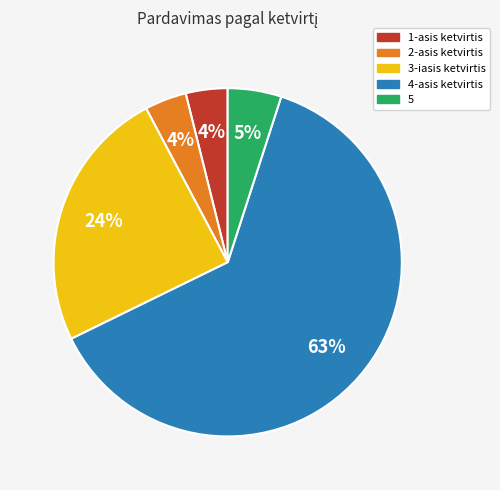

To the nearest percent, what portion does 3-iasis ketvirtis represent?

24%